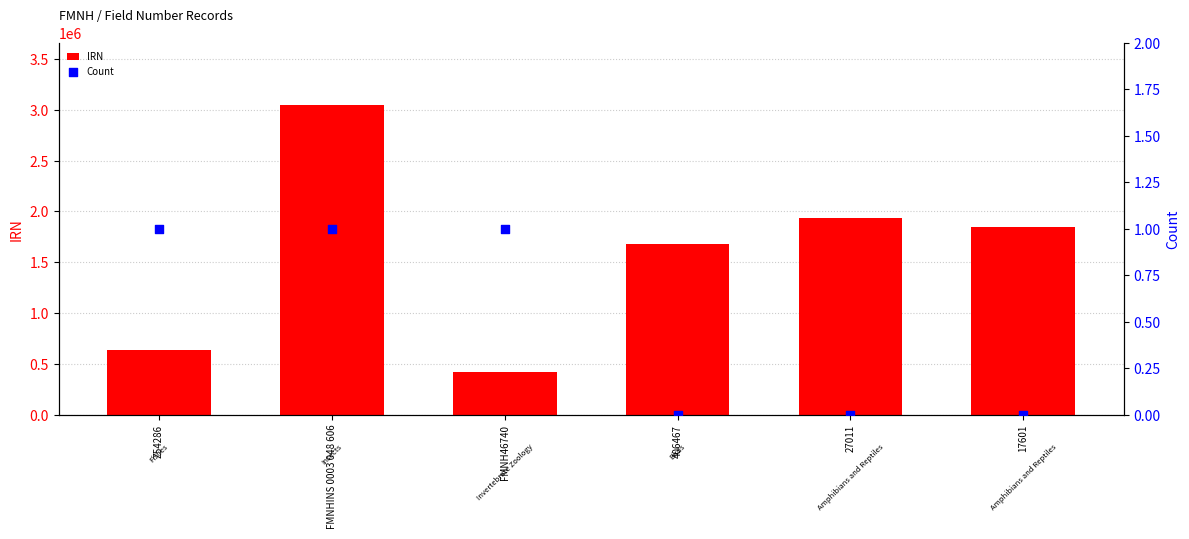

Which series has the largest total across all categories?

IRN